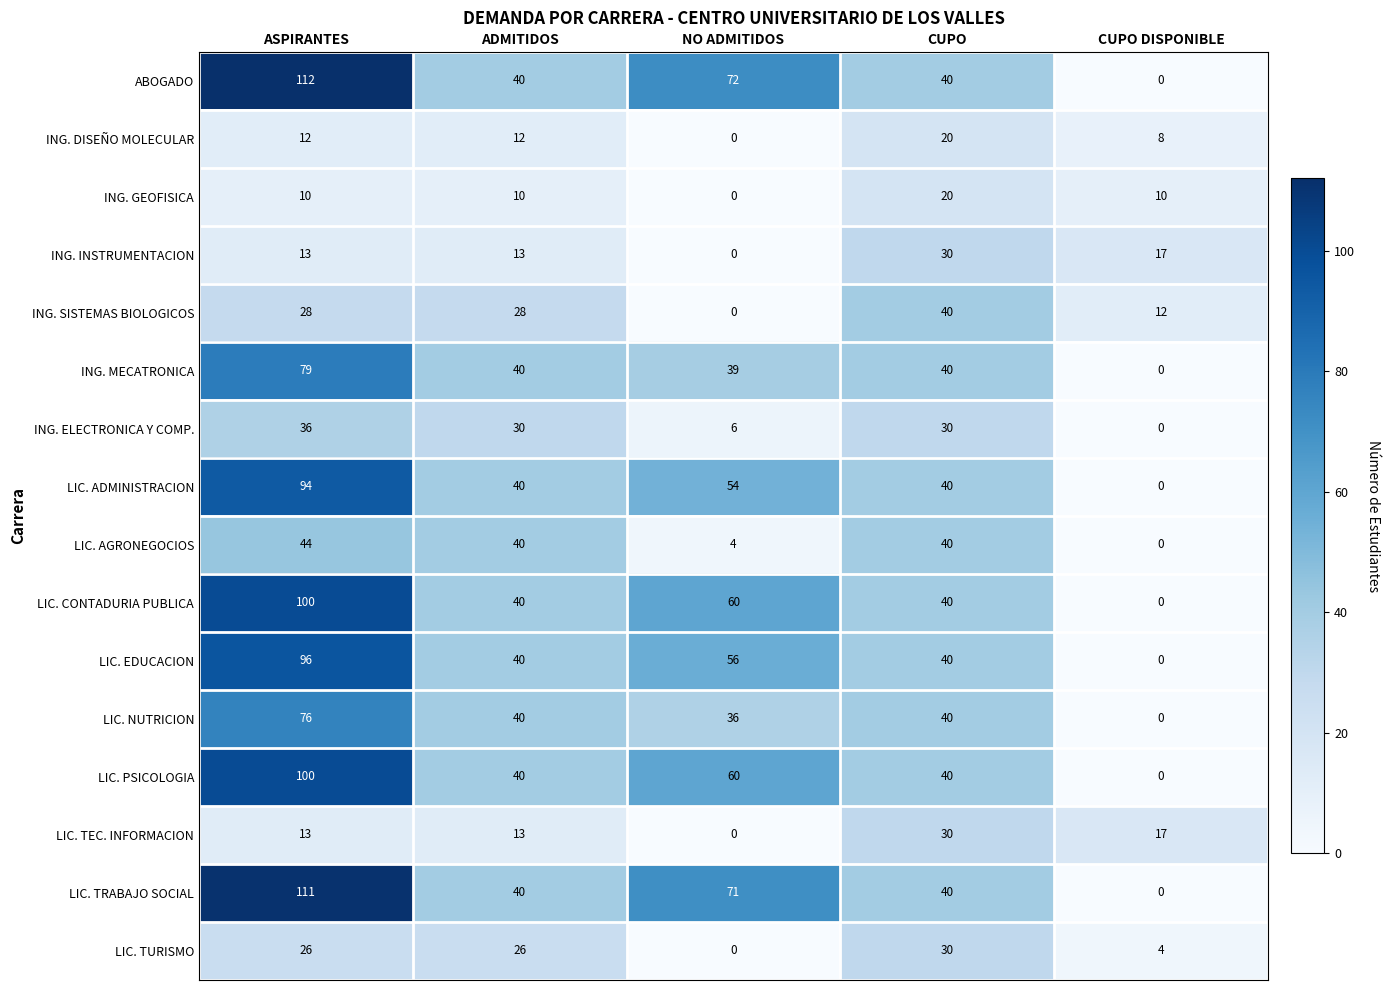

The value of LIC. TRABAJO SOCIAL at ASPIRANTES is 111. True or false?

True